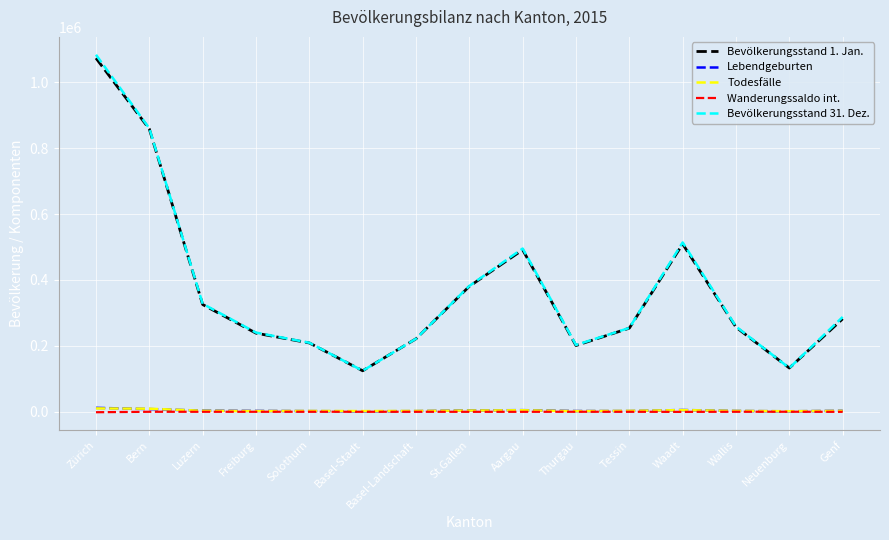

The Bevölkerungsstand 1. Jan. series shows 375452 at Genf. True or false?

False